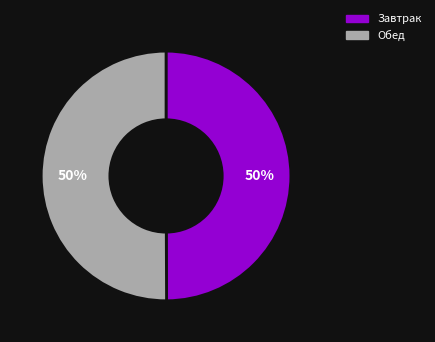

Do Обед and Завтрак together represent more than half of the pie?

Yes